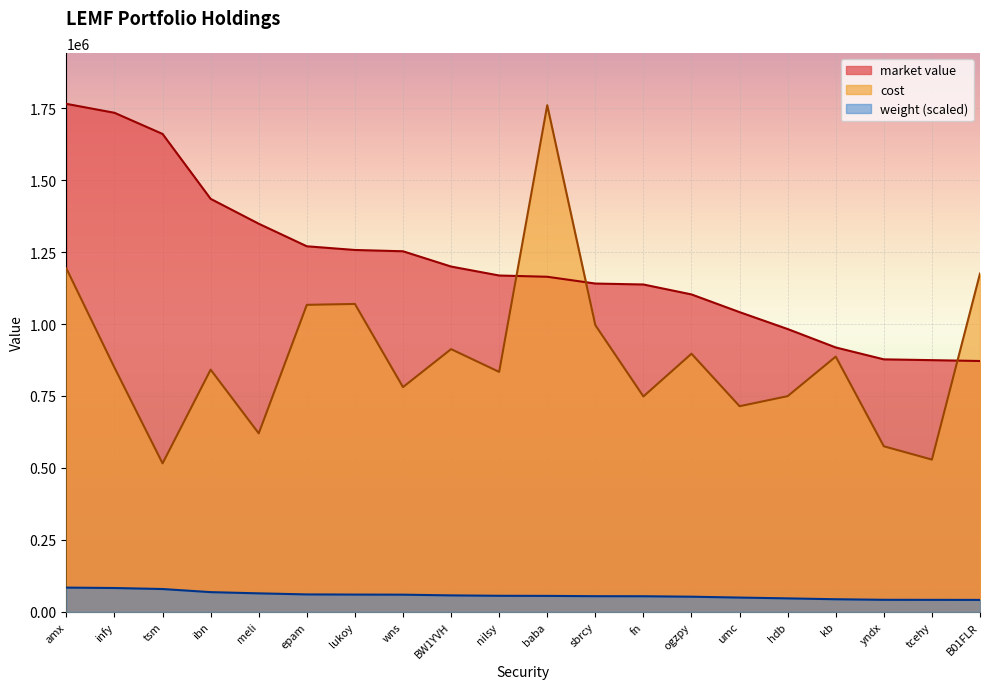

At which category is the sum across all series the highest?

amx